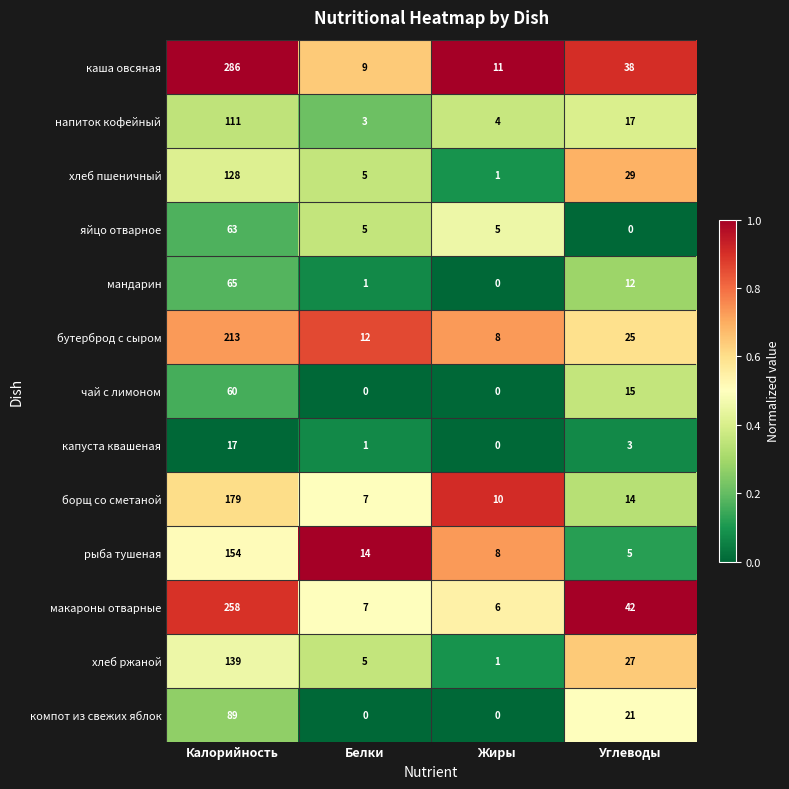

Which series has the largest range (max minus min)?

каша овсяная